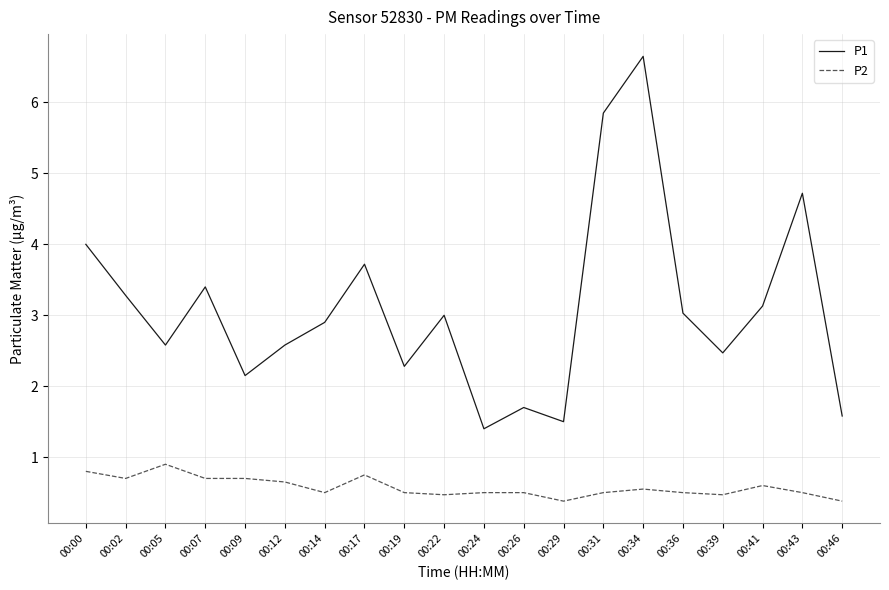

What is the sum of all P1 values?

61.9